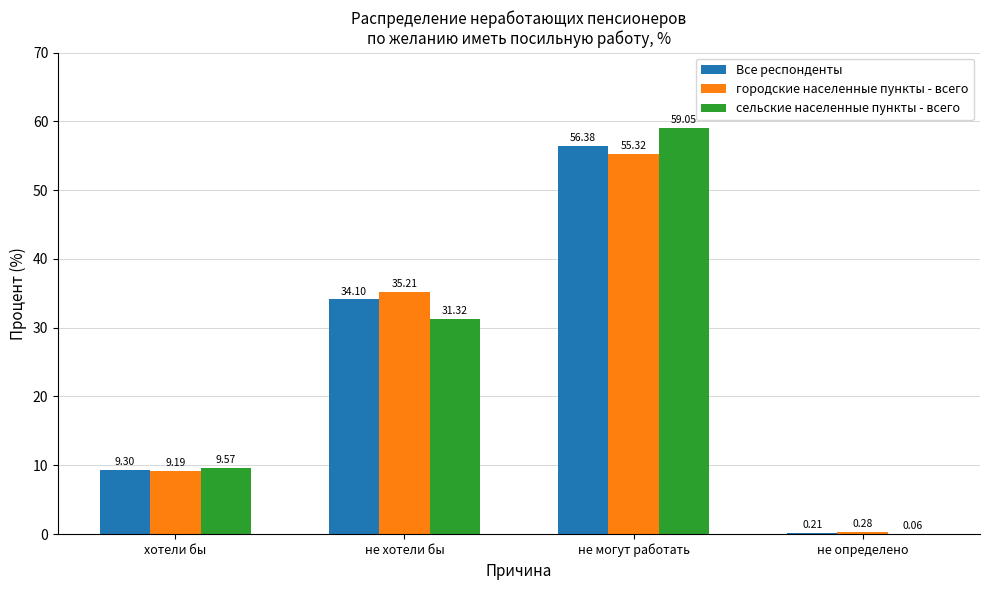

Which series changed the most between хотели бы and не определено?

сельские населенные пункты - всего